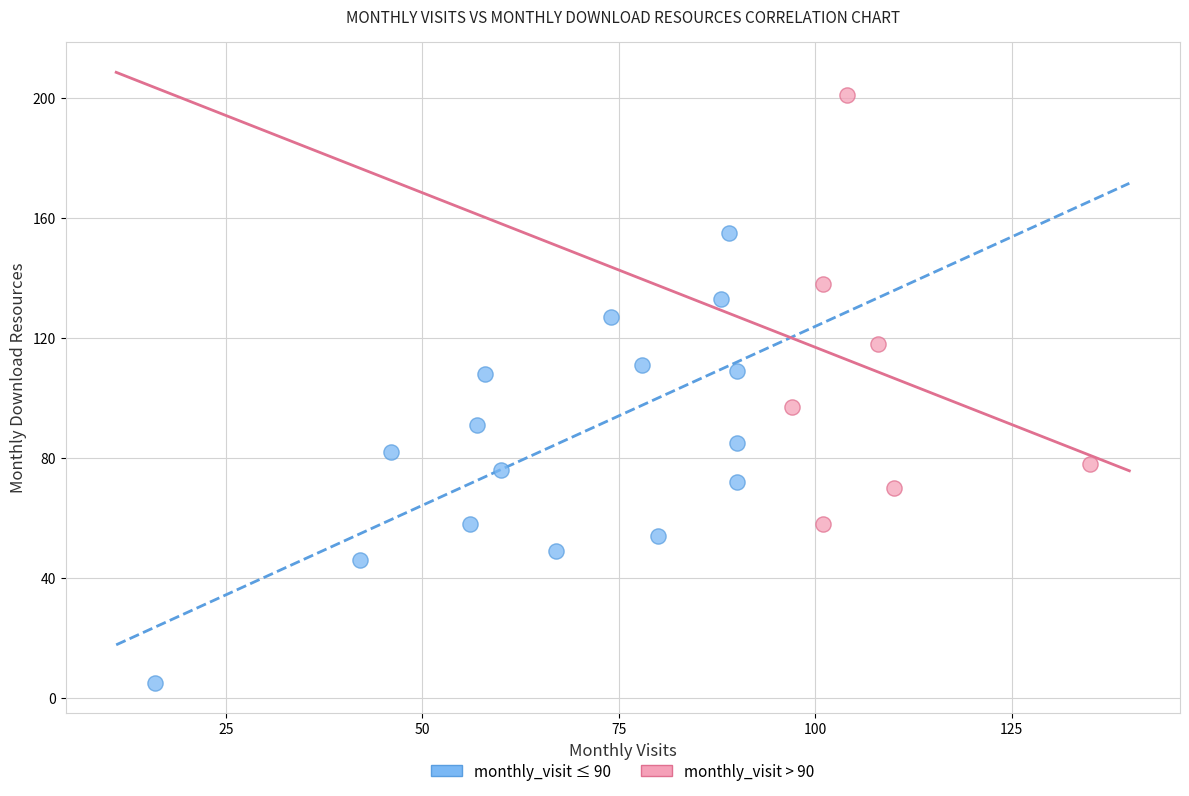

Which series reaches the maximum Y coordinate?

monthly_visit > 90